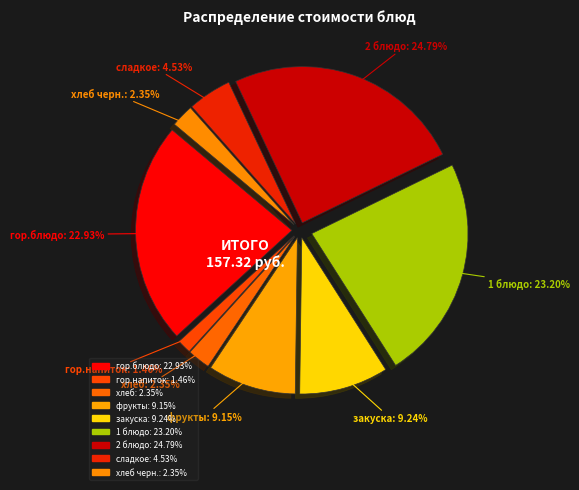

How many slices are in this pie chart?

9